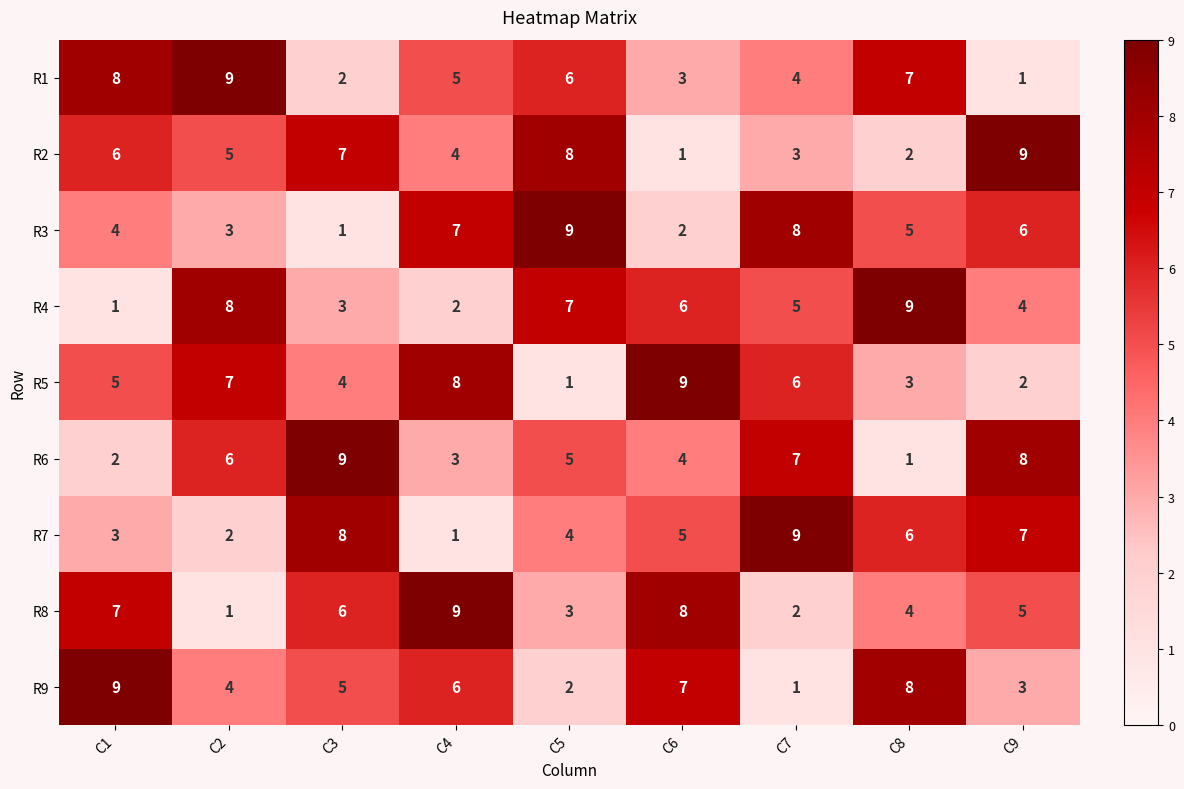

Where does the R4 series first go above 5?

C2